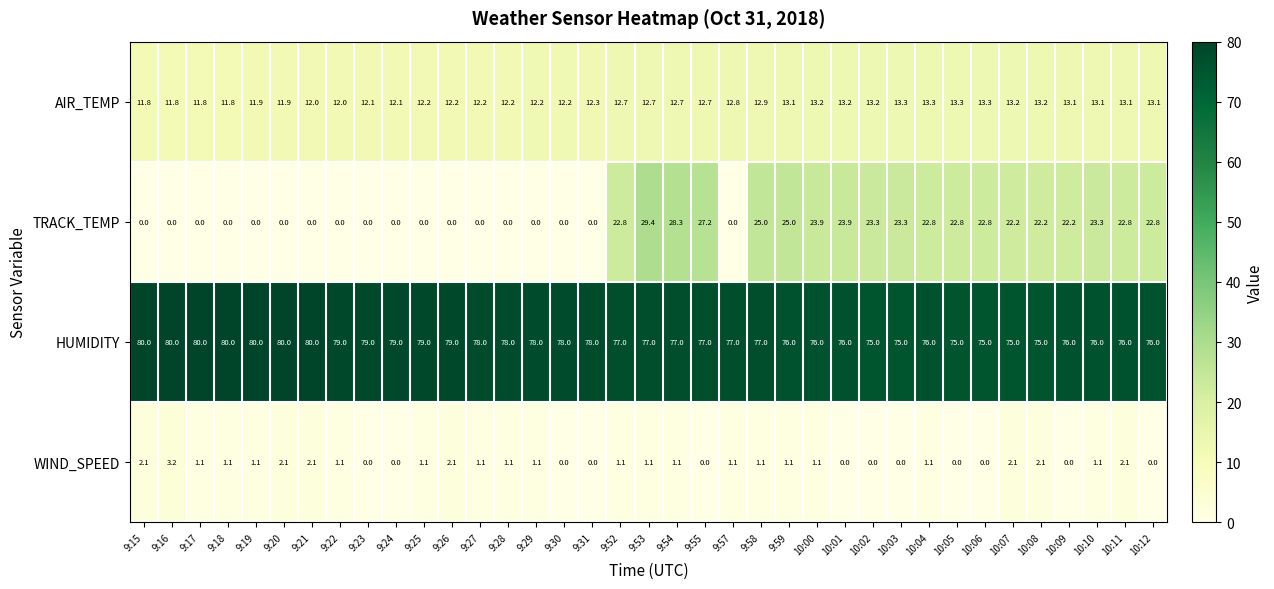

How many HUMIDITY values are between 76 and 79?

24